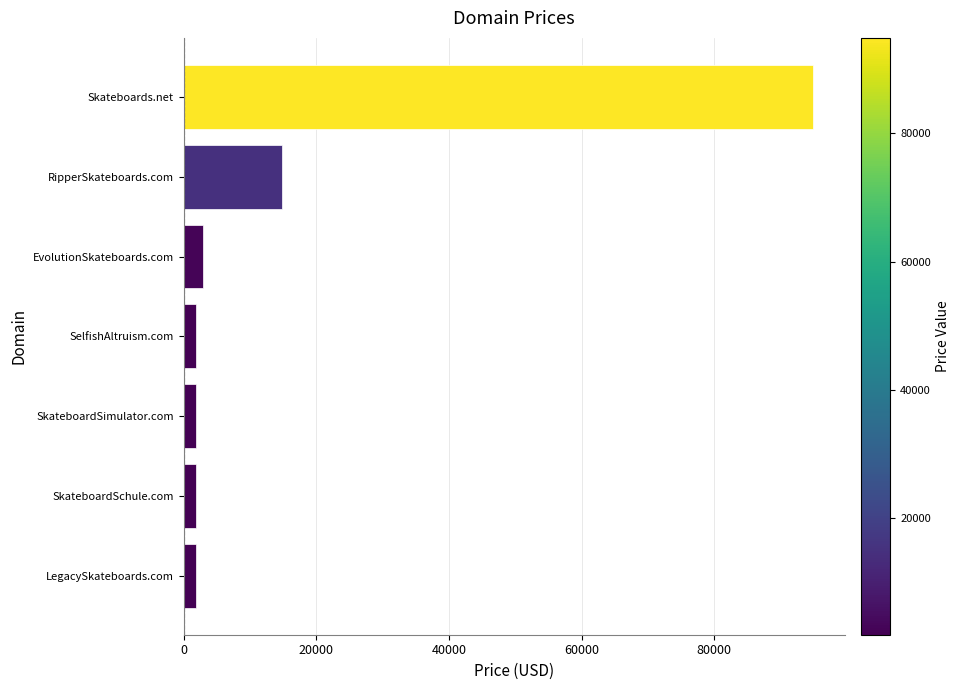

What is the sum of all values?

120216